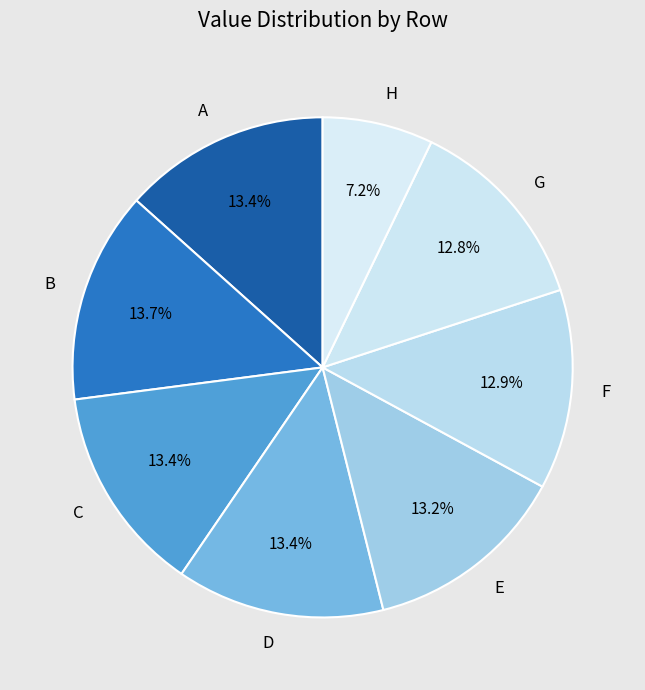

Is E the majority of the pie?

No